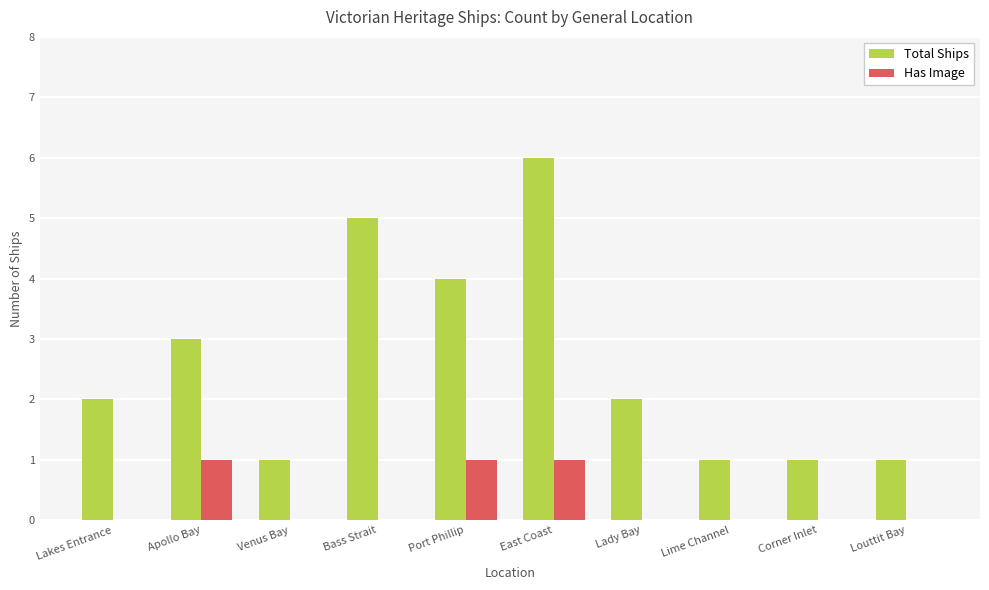

What is the sum of all Has Image values?

3